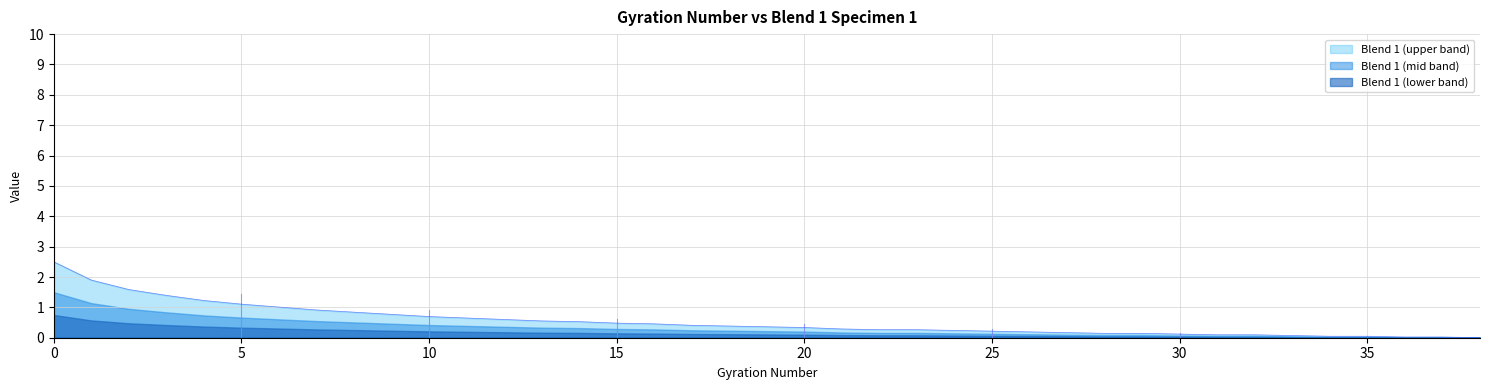

The chart shows a value of 0.1 at 31. True or false?

True